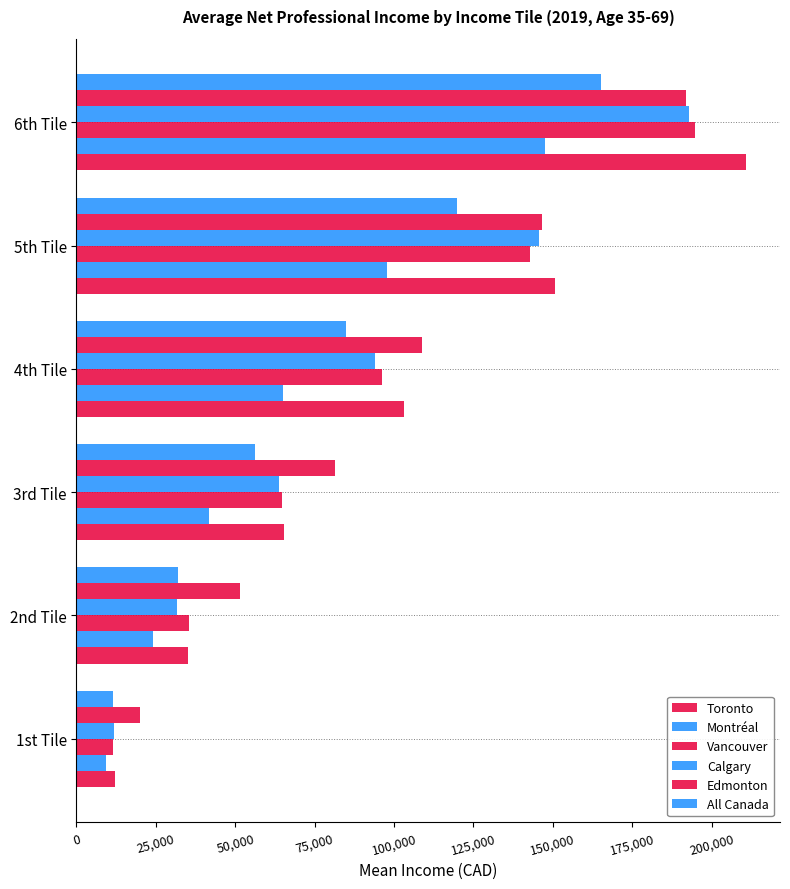

Count the number of categories in the chart.

6